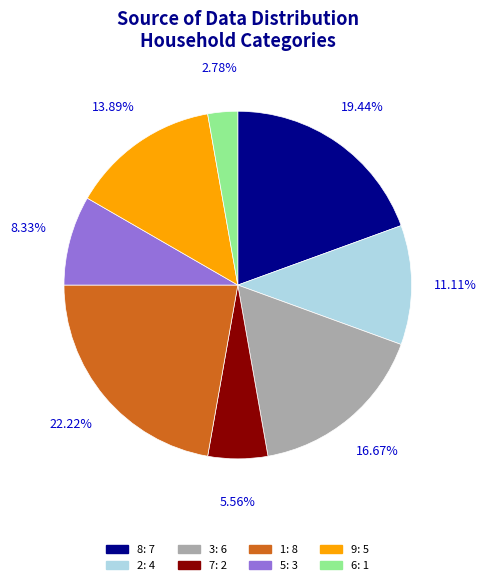

The 5 slice represents 21% of the pie. True or false?

False